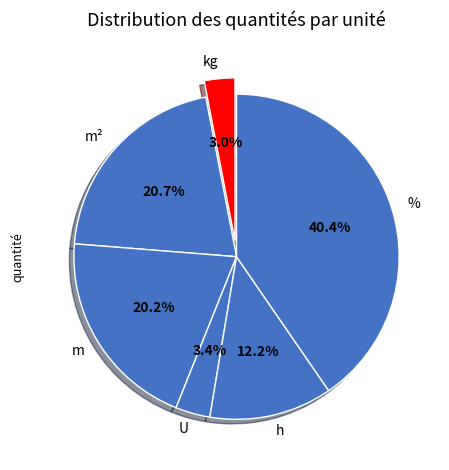

To the nearest percent, what is the average slice percentage?

17%